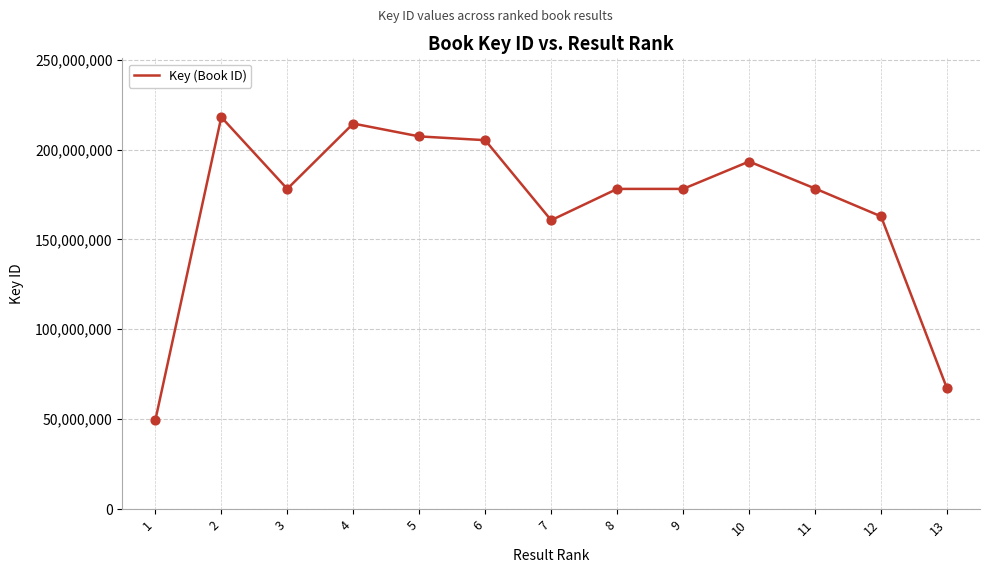

What is the ratio of the value at 9 to the value at 5?

0.9